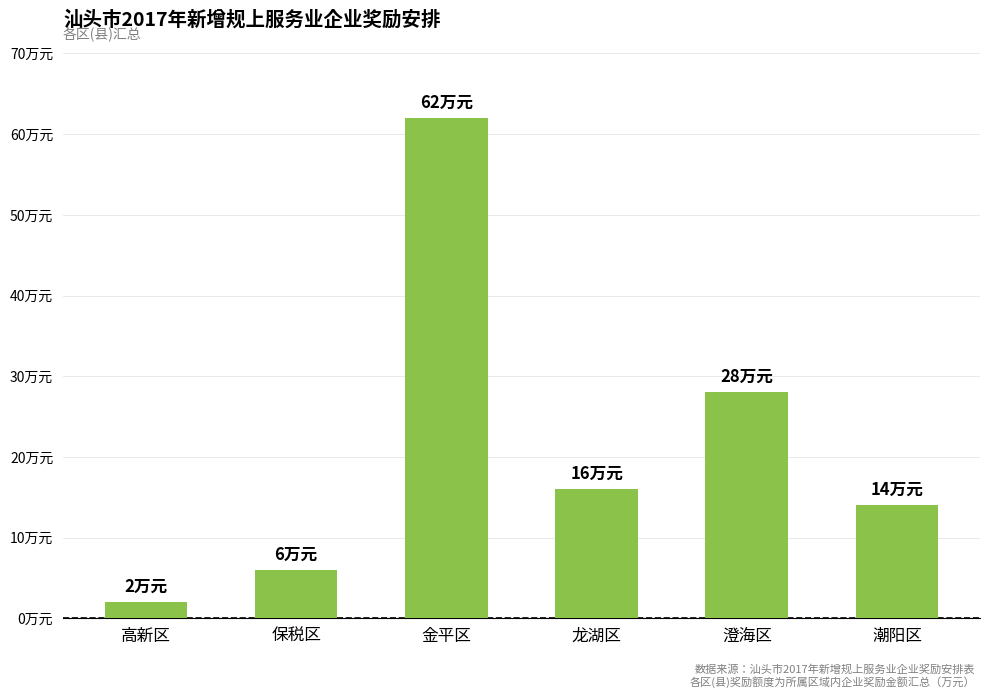

What is the ratio of the value at 澄海区 to the value at 高新区?

14.0